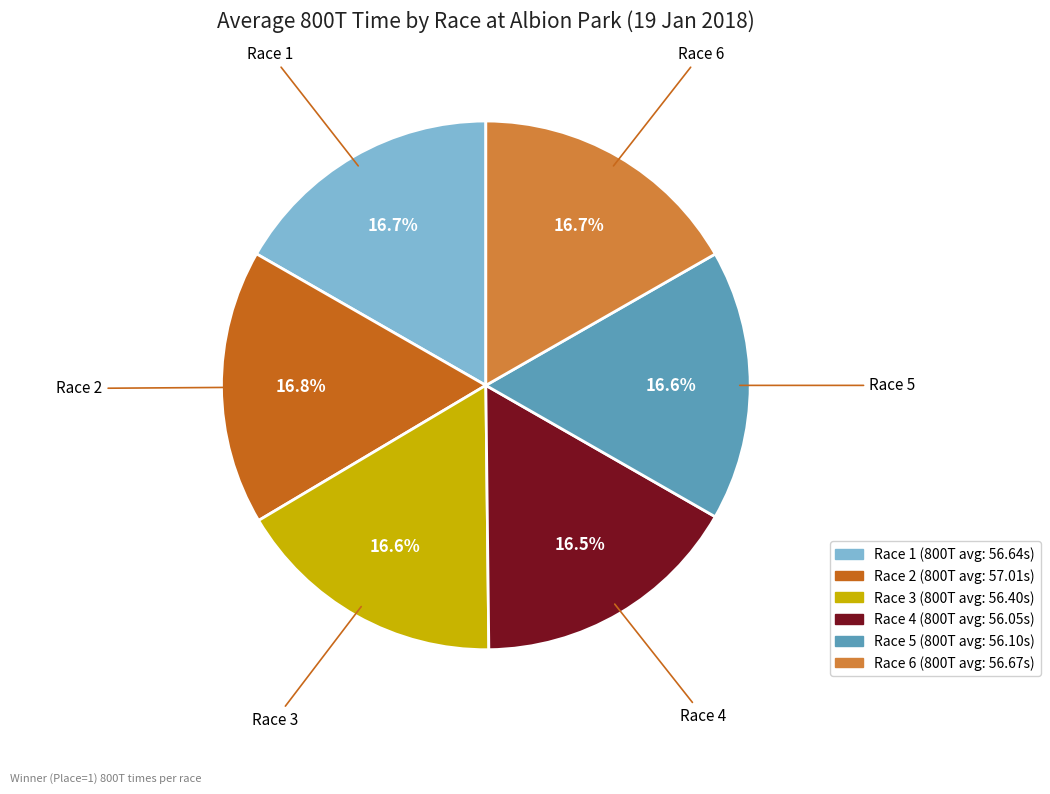

Approximately how many times larger is the value at Race 5 compared to Race 6?

1.0